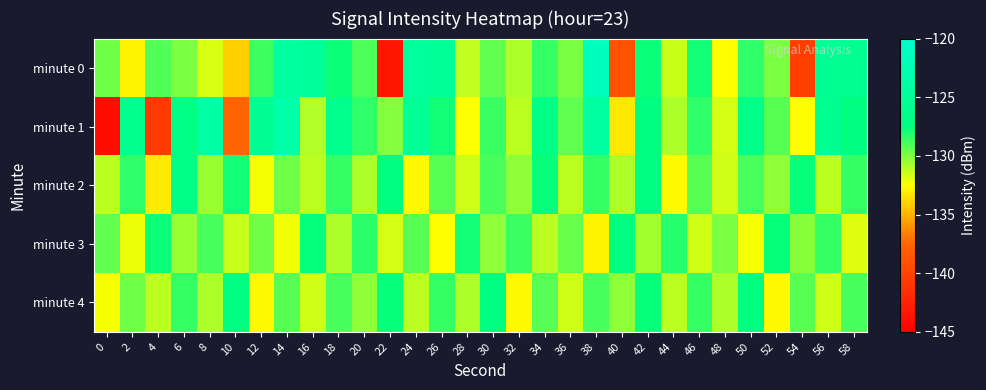

Reading right to left, extract all data points from this chart.

minute 0: 58=-125.9	56=-125.7	54=-140.3	52=-129.9	50=-128.5	48=-132.6	46=-127.8	44=-131.5	42=-127.8	40=-138.9	38=-121.6	36=-129.9	34=-128.5	32=-130.9	30=-129.4	28=-131.2	26=-125.2	24=-124.6	22=-143.3	20=-129.0	18=-127.7	16=-124.8	14=-124.5	12=-128.8	10=-134.0	8=-131.8	6=-129.9	4=-129.1	2=-132.8	0=-129.7
minute 1: 58=-127.3	56=-125.9	54=-132.6	52=-129.2	50=-126.8	48=-131.7	46=-128.4	44=-130.9	42=-127.3	40=-133.2	38=-124.6	36=-129.4	34=-126.8	32=-131.2	30=-128.7	28=-132.4	26=-127.9	24=-125.3	22=-130.1	20=-128.4	18=-126.2	16=-131.0	14=-123.5	12=-125.6	10=-137.6	8=-123.9	6=-127.0	4=-140.7	2=-126.2	0=-144.0
minute 2: 58=-128.6	56=-131.2	54=-127.7	52=-130.3	50=-128.9	48=-131.6	46=-129.2	44=-132.7	42=-127.3	40=-130.9	38=-128.6	36=-131.2	34=-127.7	32=-130.3	30=-128.9	28=-131.6	26=-129.2	24=-132.7	22=-127.3	20=-130.9	18=-128.6	16=-131.2	14=-129.7	12=-132.3	10=-127.9	8=-130.4	6=-126.8	4=-133.1	2=-128.4	0=-131.2
minute 3: 58=-131.9	56=-128.6	54=-130.2	52=-127.7	50=-132.3	48=-129.9	46=-131.6	44=-128.2	42=-130.7	40=-127.3	38=-132.9	36=-129.6	34=-131.2	32=-128.7	30=-130.3	28=-127.9	26=-132.6	24=-129.2	22=-131.7	20=-128.3	18=-130.9	16=-127.6	14=-132.2	12=-129.7	10=-131.3	8=-128.9	6=-130.4	4=-127.8	2=-132.1	0=-129.4
minute 4: 58=-128.9	56=-131.6	54=-129.2	52=-132.7	50=-127.3	48=-130.9	46=-128.6	44=-131.2	42=-127.7	40=-130.3	38=-128.9	36=-131.6	34=-129.2	32=-132.7	30=-127.3	28=-130.9	26=-128.6	24=-131.2	22=-127.7	20=-130.3	18=-128.9	16=-131.6	14=-129.2	12=-132.7	10=-127.3	8=-130.9	6=-128.6	4=-131.2	2=-129.7	0=-132.3